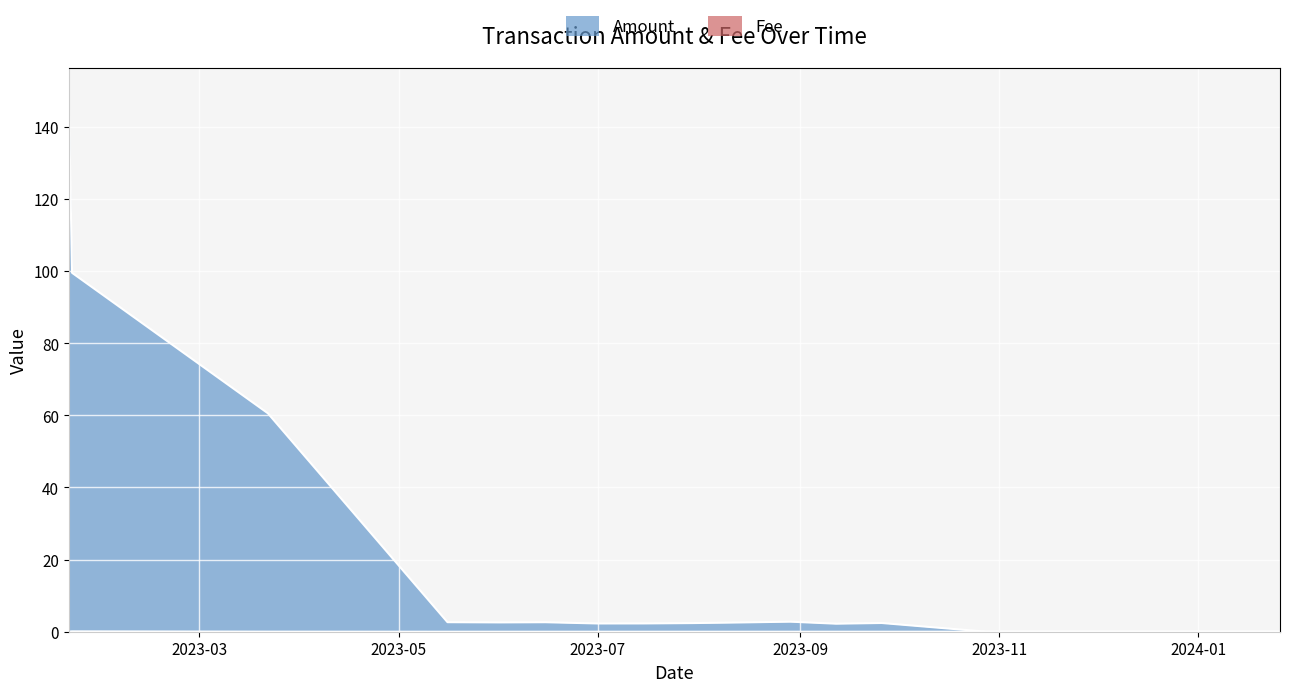

At which category does Amount reach its first local peak?

2023-06-15